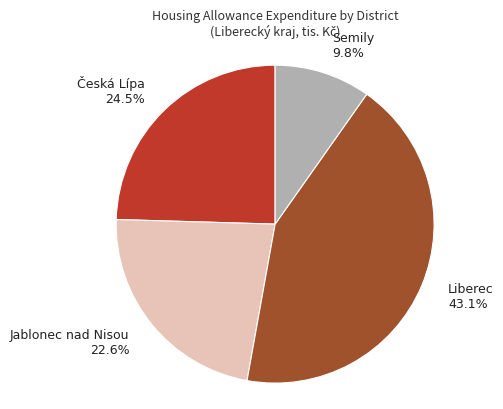

Rank the categories by value from highest to lowest.

Liberec, Česká Lípa, Jablonec nad Nisou, Semily